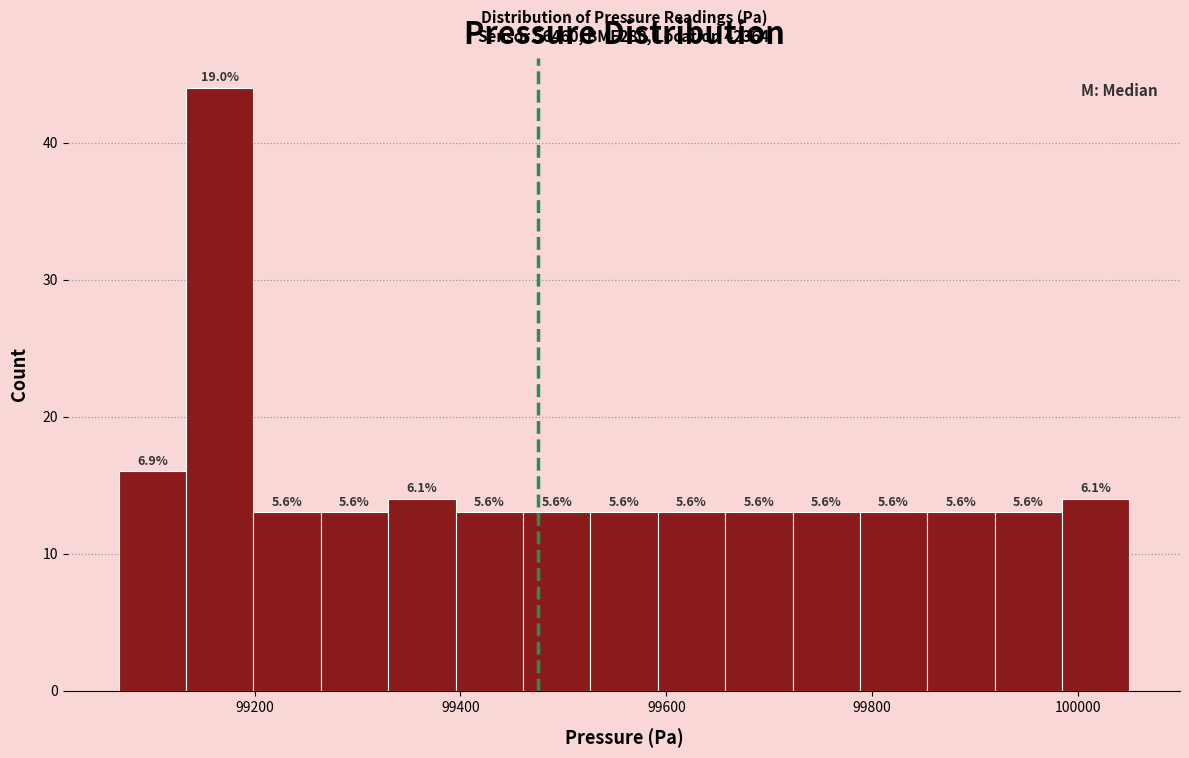

Read against the x-axis, roughly where is the centre of the tallest bar?

99160